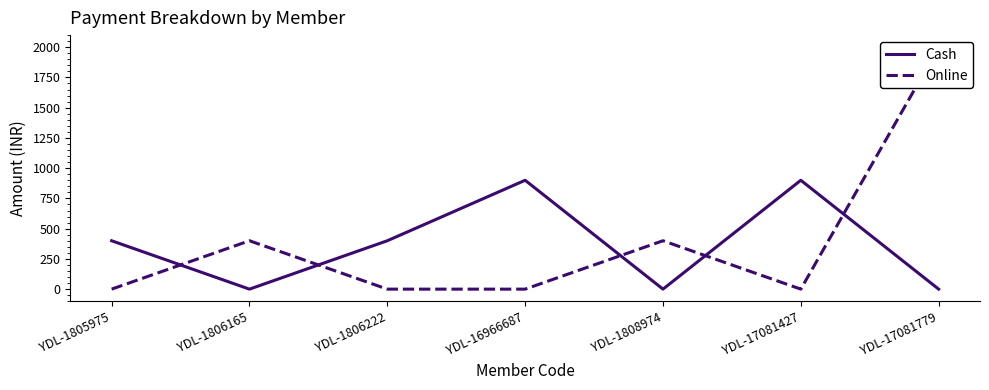

What is the greatest value displayed?

2000